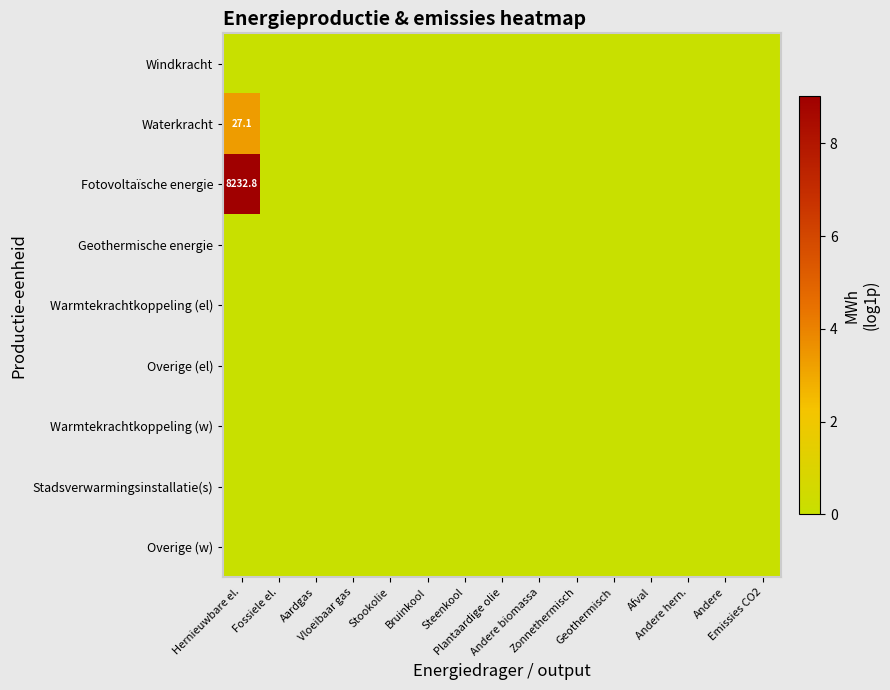

True or false: Warmtekrachtkoppeling (el) has a value of 0.0 at Hernieuwbare el..

True